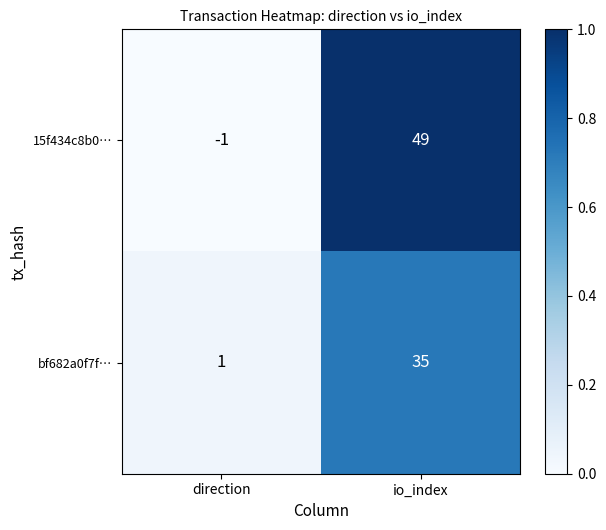

Is the value of bf682a0f7f… at direction greater than the value of 15f434c8b0… at io_index?

No